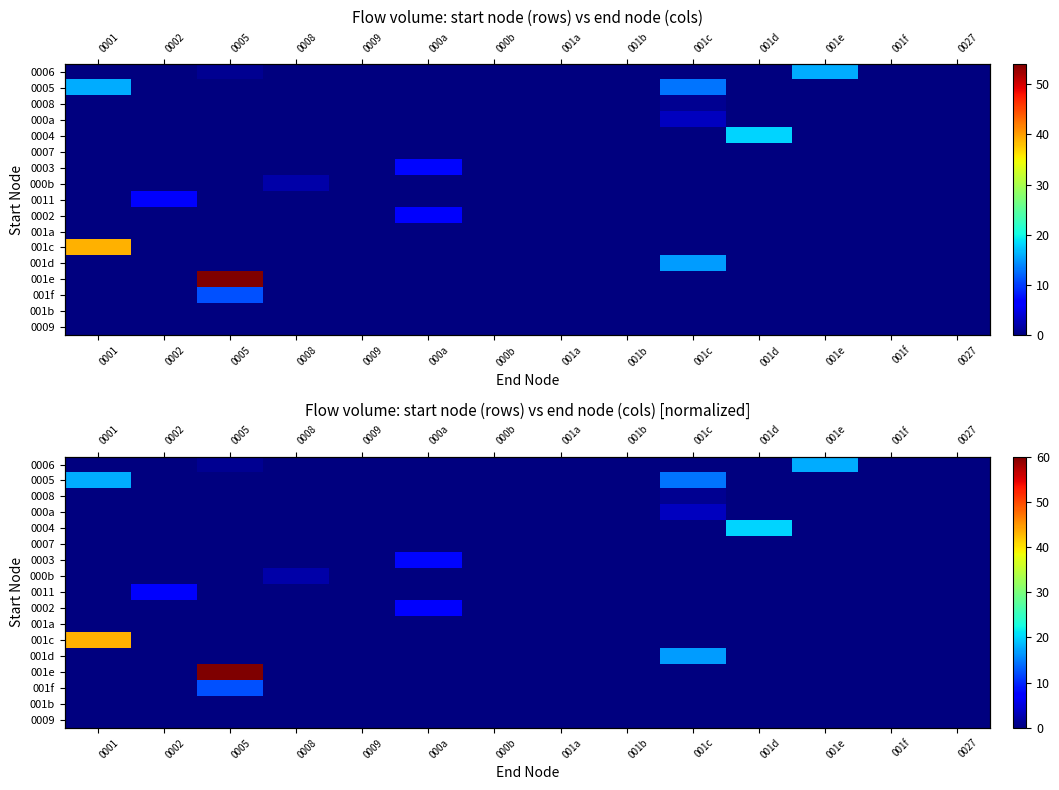

At how many categories does at least one series exceed 0?

8